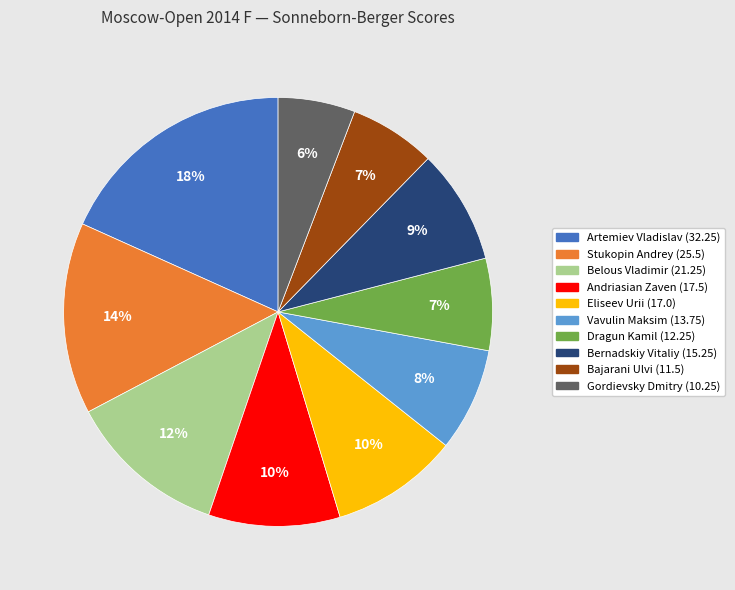

To the nearest percent, what portion does Eliseev Urii represent?

10%